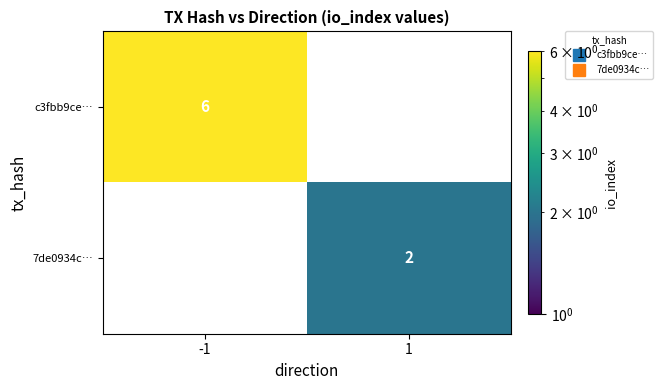

Which label corresponds to the smallest value in the chart?

1